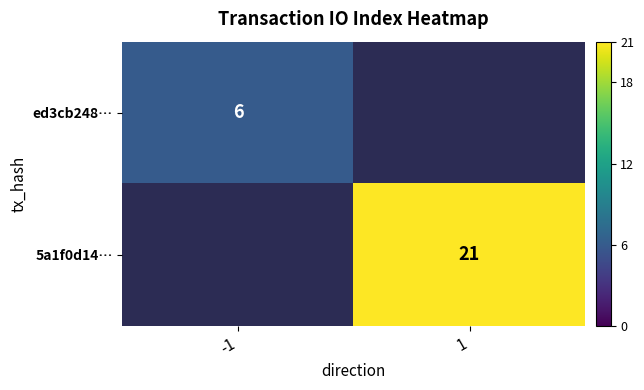

The value of 5a1f0d14… at 1 is 10. True or false?

False